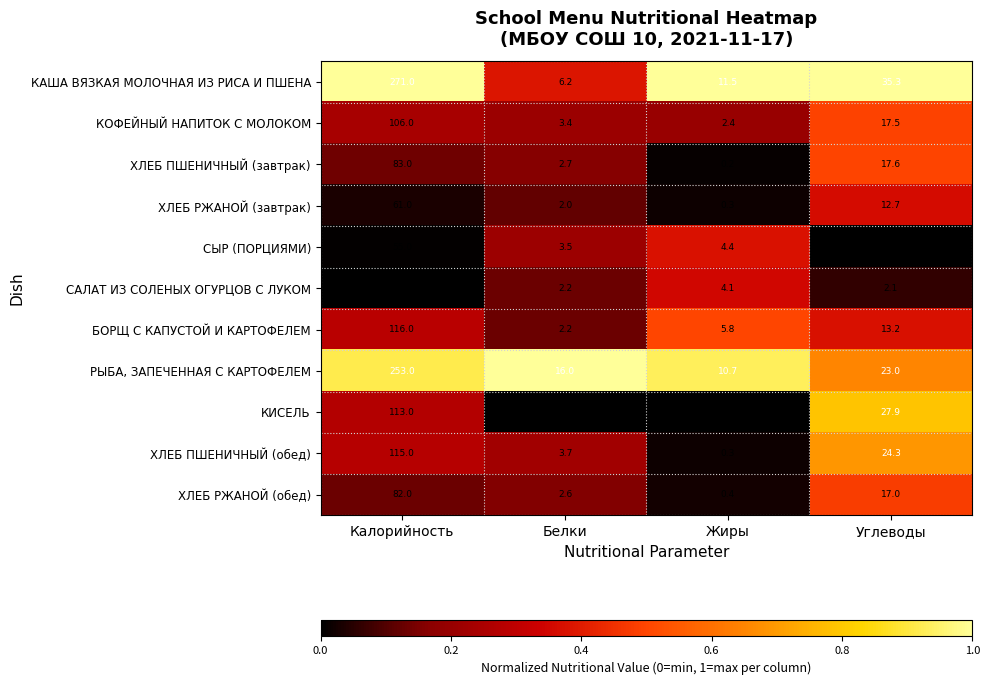

List the labels in order of ХЛЕБ ПШЕНИЧНЫЙ (завтрак) value, largest first.

Калорийность, Углеводы, Белки, Жиры